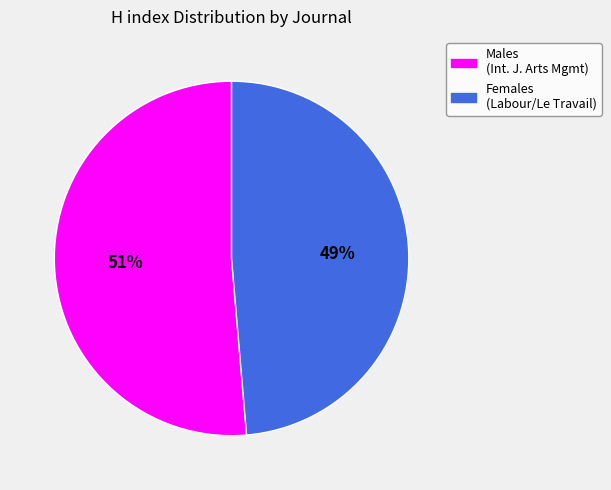

The Females (Labour/Le Travail) slice represents 41% of the pie. True or false?

False